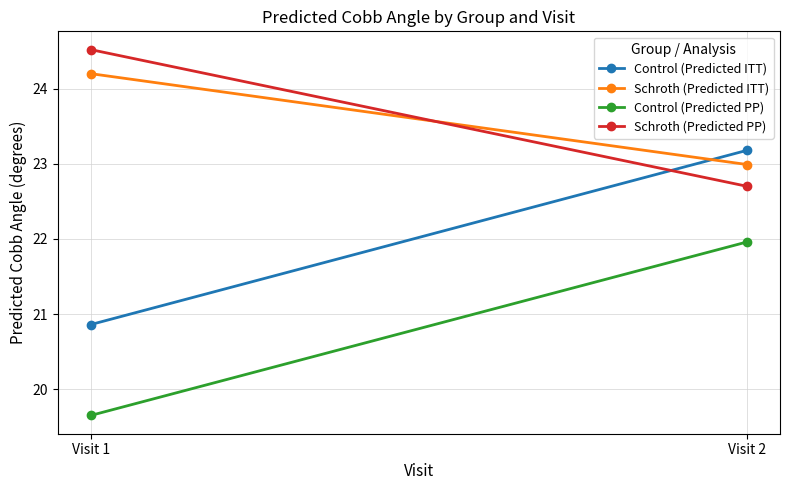

What is the minimum value for Schroth (Predicted PP)?

22.7